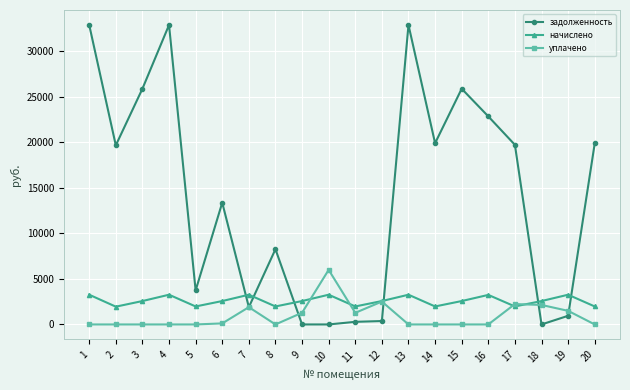

Which series has the largest range (max minus min)?

задолженность